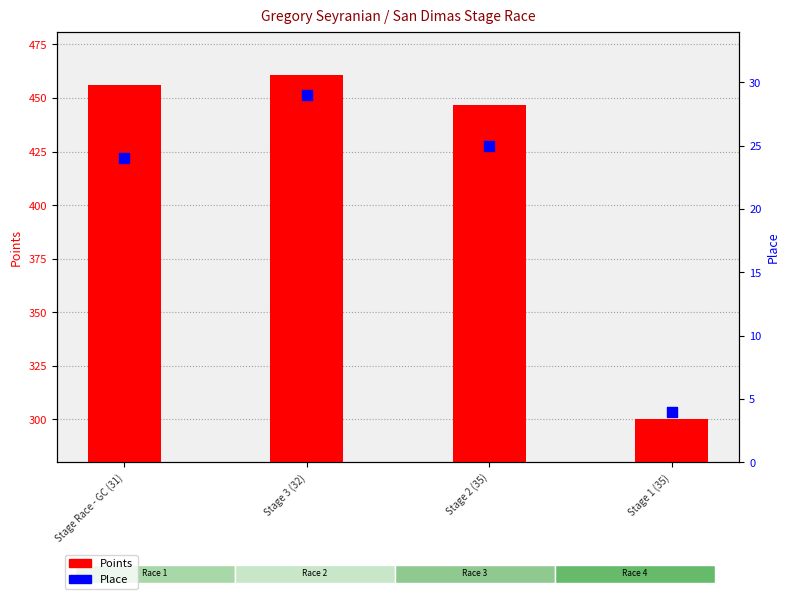

What are all the series names shown in the legend?

Points, Place